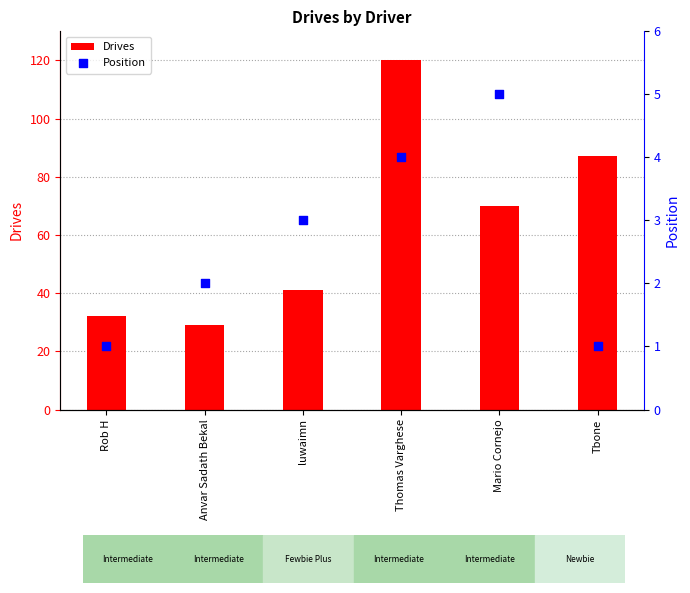

At how many categories does at least one series exceed 75?

2